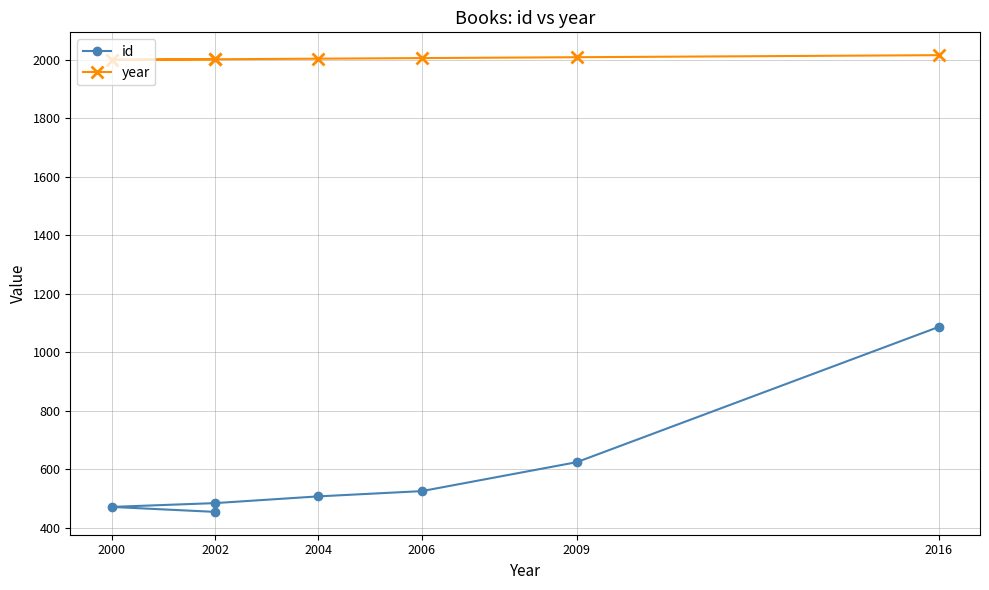

Which series has the widest spread of values?

id